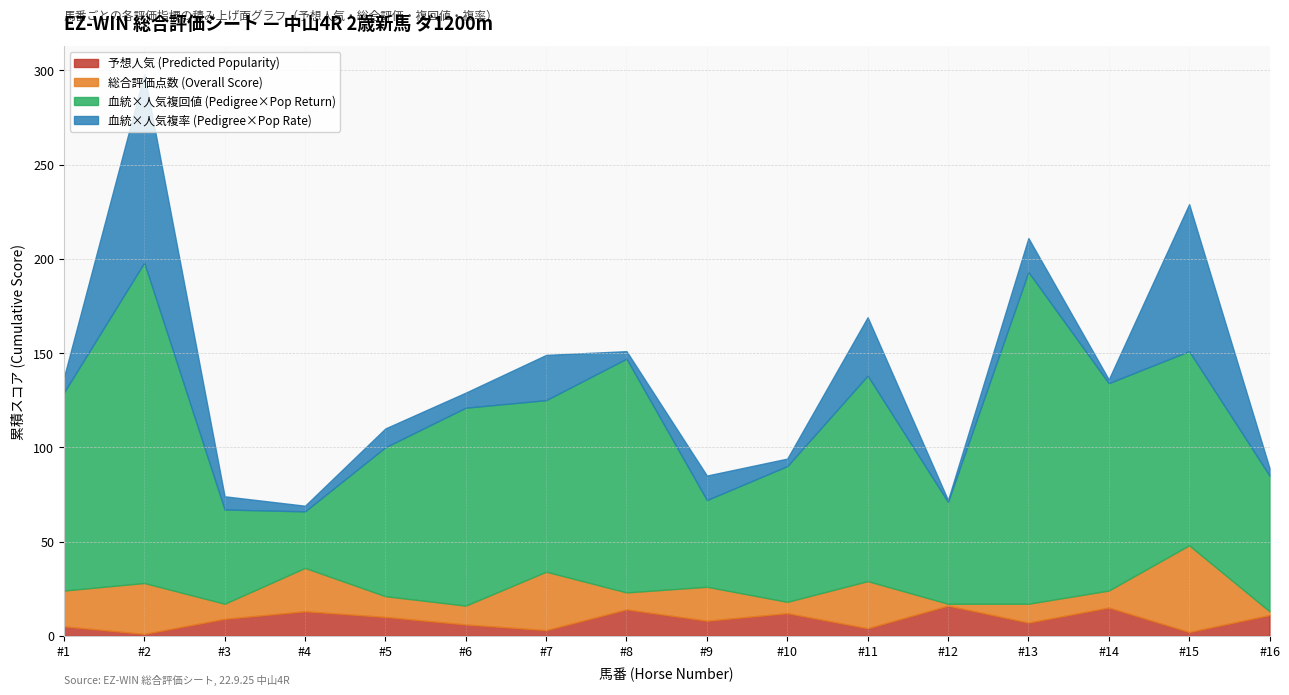

True or false: 予想人気 (Predicted Popularity) and 血統×人気複率 (Pedigree×Pop Rate) intersect in this chart.

True